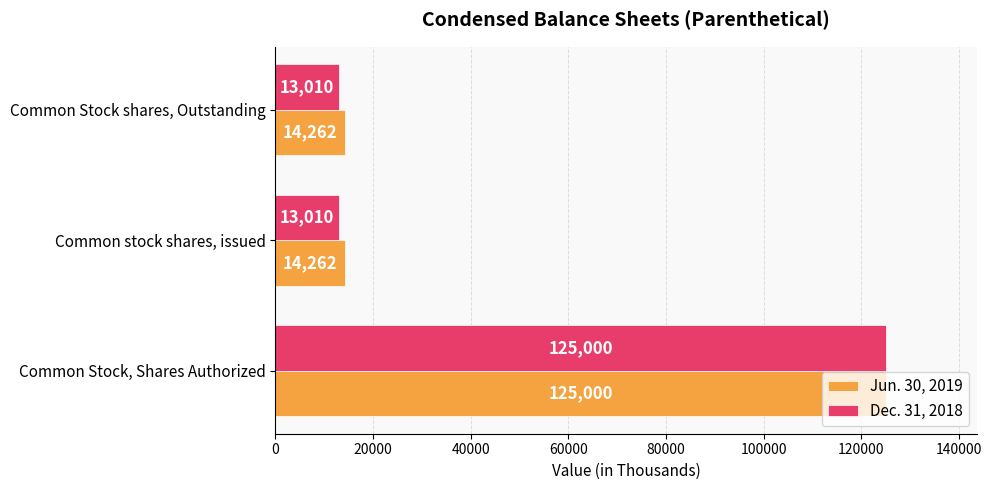

Which series has the largest range (max minus min)?

Dec. 31, 2018